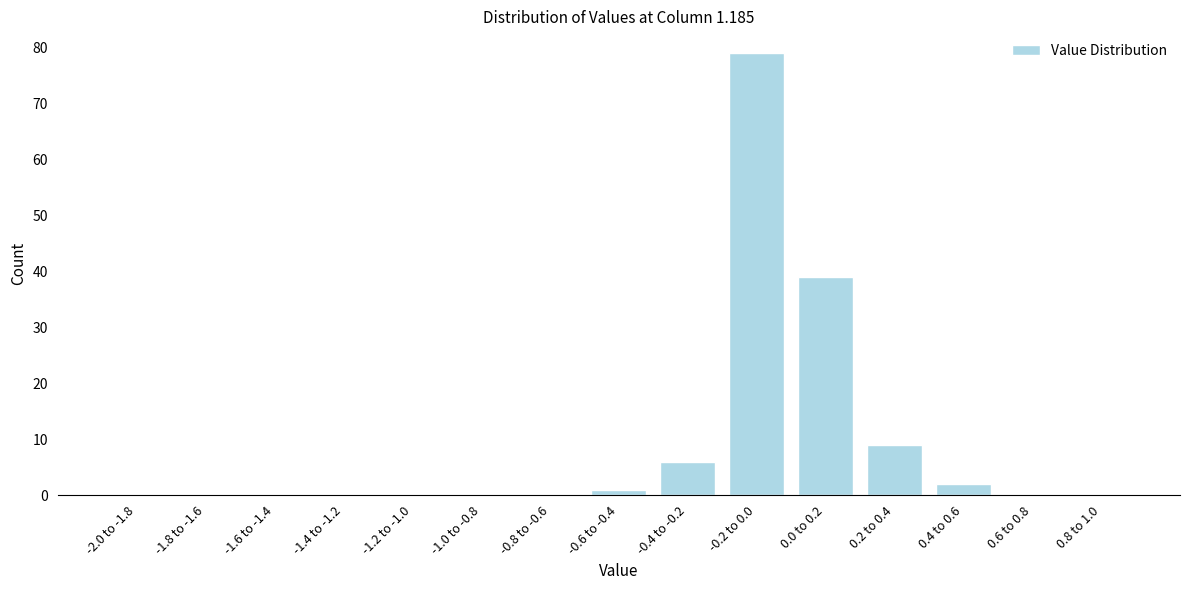

Reading left to right, extract all data points from this chart.

-2.0 to -1.8=0	-1.8 to -1.6=0	-1.6 to -1.4=0	-1.4 to -1.2=0	-1.2 to -1.0=0	-1.0 to -0.8=0	-0.8 to -0.6=0	-0.6 to -0.4=1	-0.4 to -0.2=6	-0.2 to 0.0=79	0.0 to 0.2=39	0.2 to 0.4=9	0.4 to 0.6=2	0.6 to 0.8=0	0.8 to 1.0=0